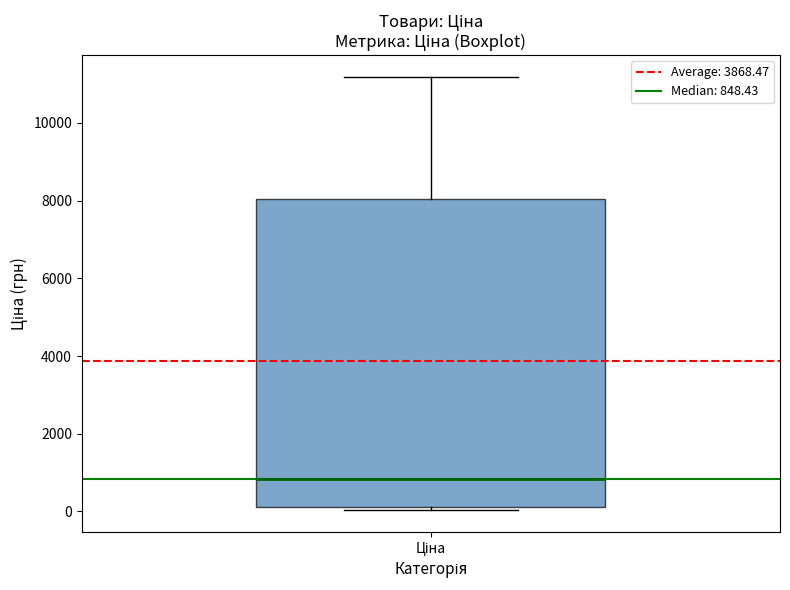

Where does the upper whisker of the box for Ціна end on the y-axis? The values are not printed on the chart, so give them approximately, as read against the axis.

11200